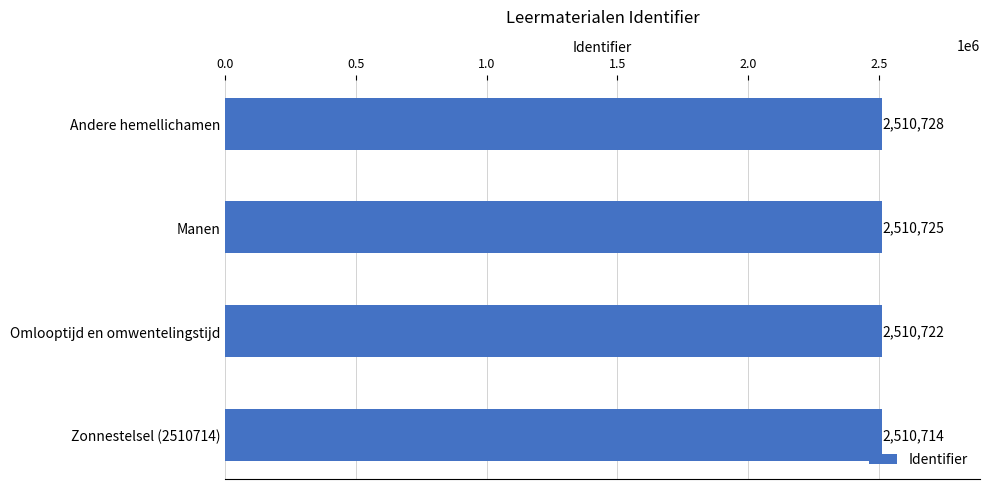

What is the average value?

2510722